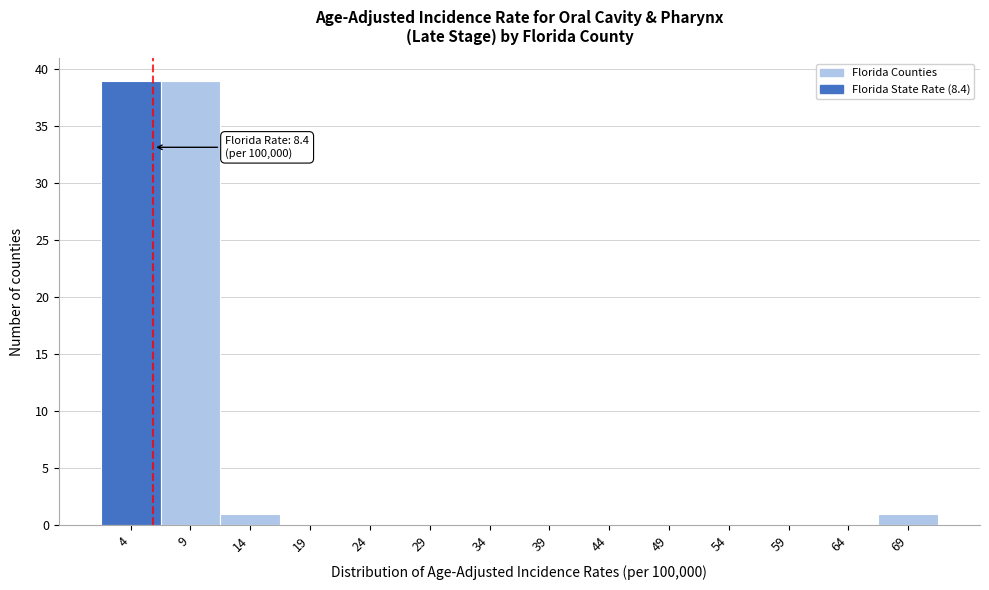

Reading left to right, extract all data points from this chart.

4=39	9=39	14=1	19=0	24=0	29=0	34=0	39=0	44=0	49=0	54=0	59=0	64=0	69=1